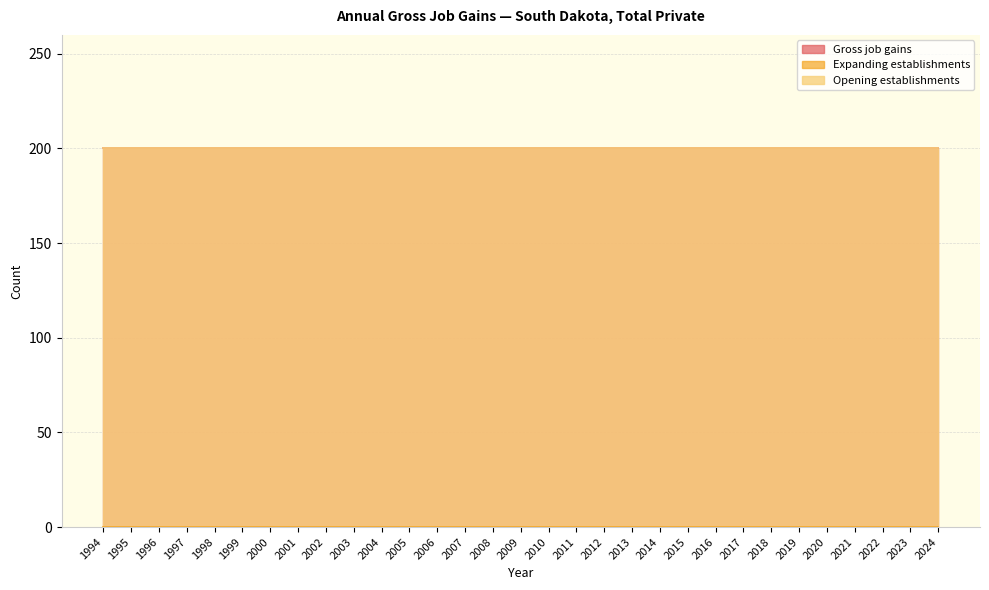

What is the value of the Gross job gains point at the 21st from the left?

200